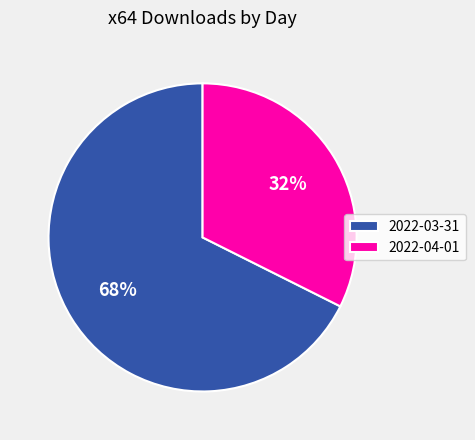

True or false: 2022-04-01 accounts for 44% of the total.

False